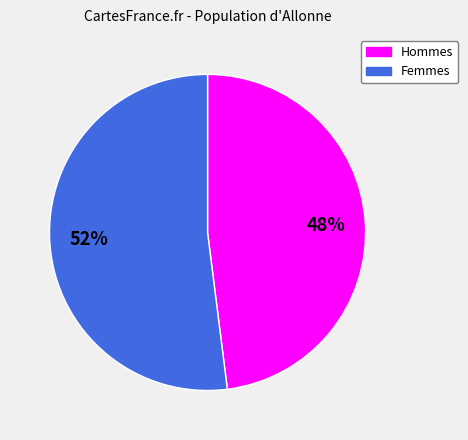

What is the ratio of the value at Femmes to the value at Hommes?

1.1